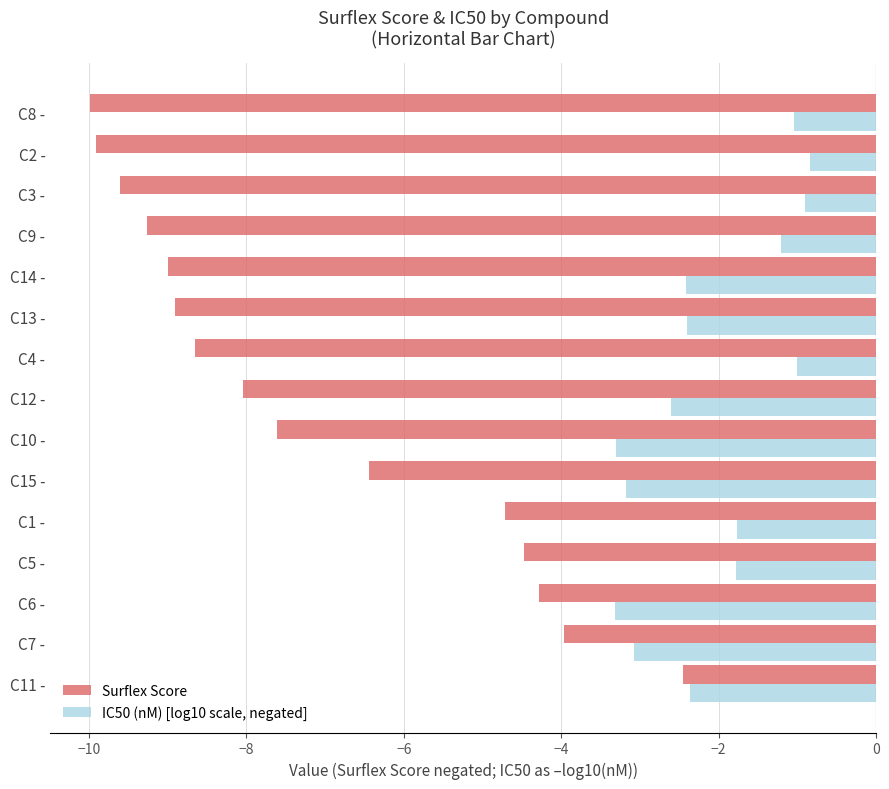

The Surflex Score series shows -2.3 at C8 -. True or false?

False